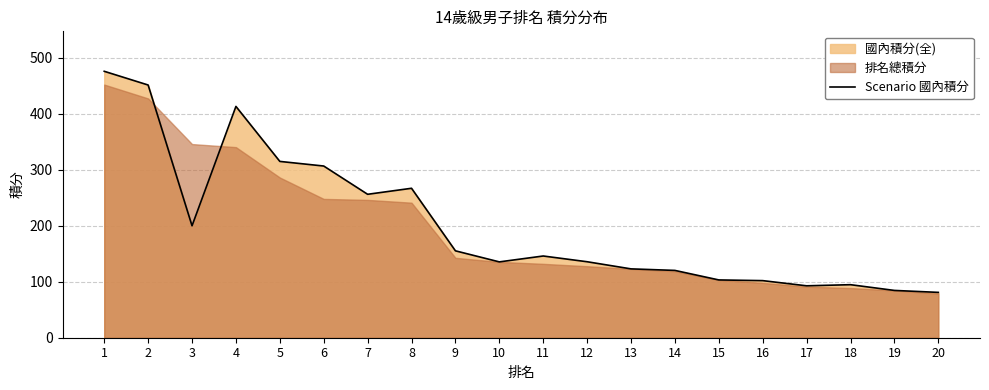

Which has a higher value, 9 or 12?

9